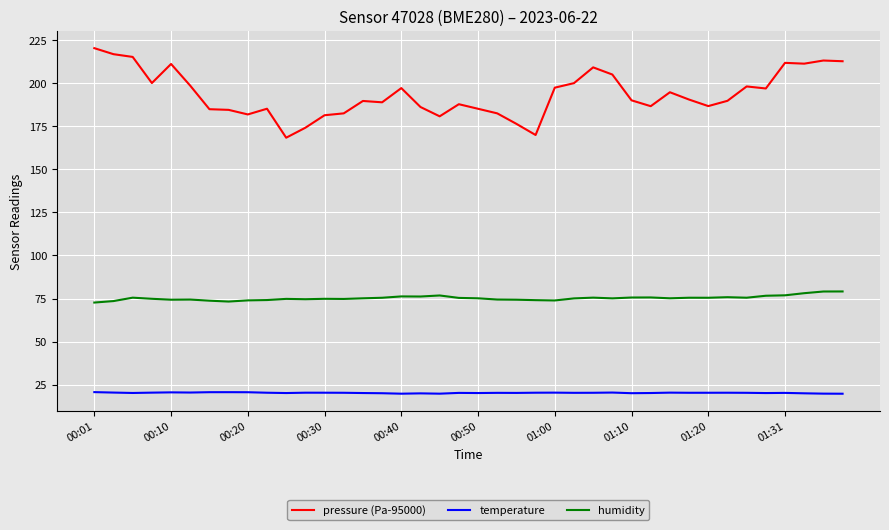

How many categories are shown in the chart?

40